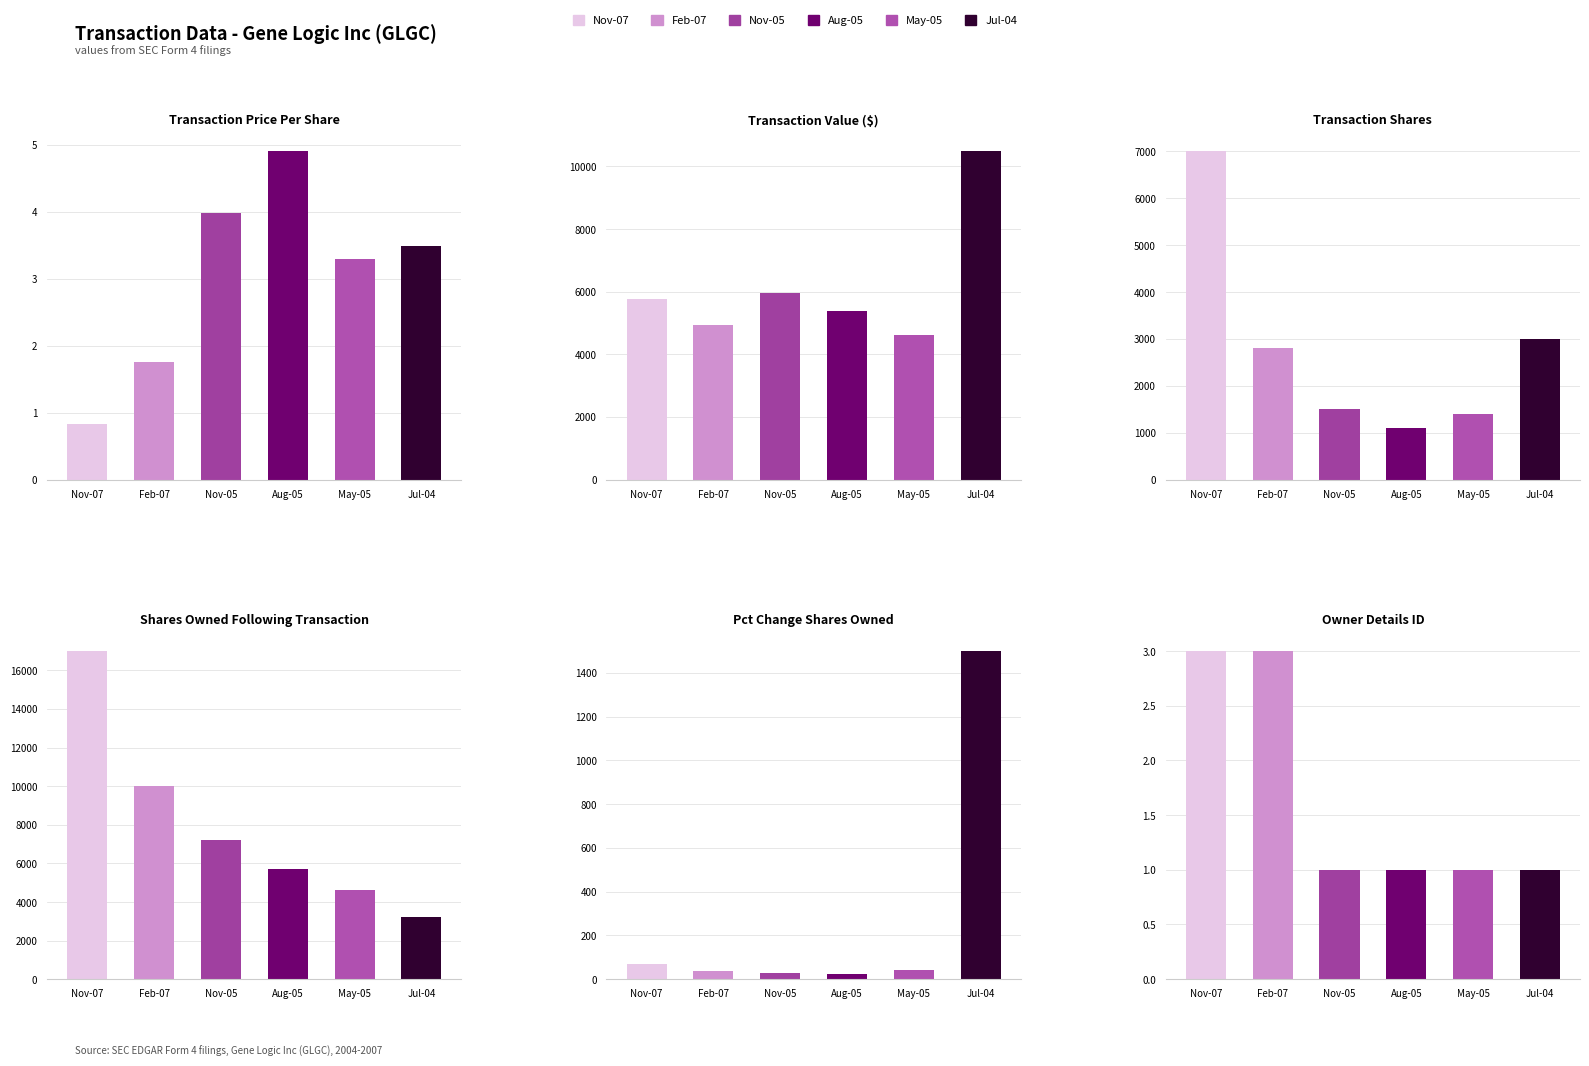

Is the value of pctchgSharesOwned at 2007-02-27 greater than the value of sharesOwnedFollowingTransaction at 2005-05-26?

No